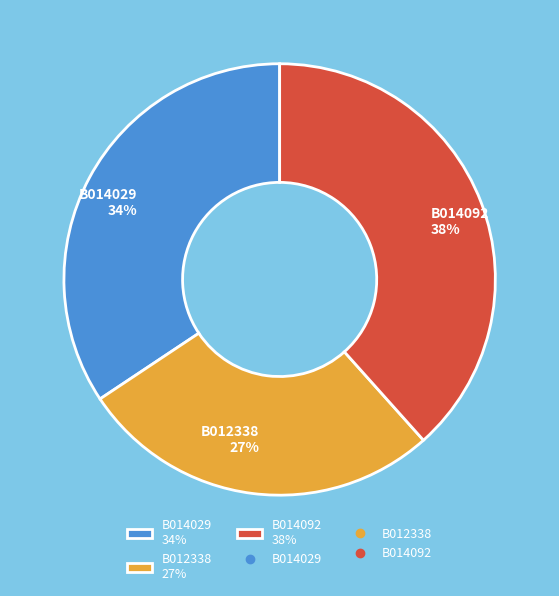

Is the sum of B014029 34% and B012338 27% greater than half?

Yes